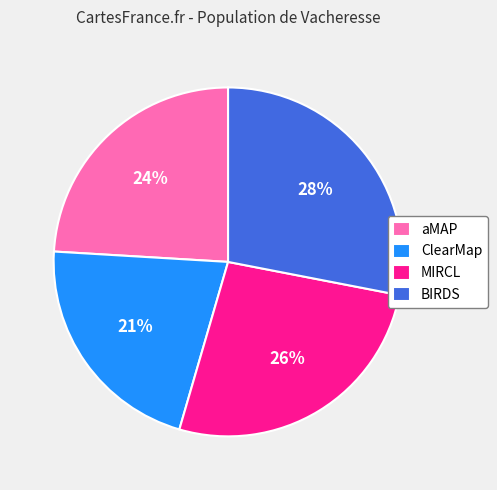

Is it true that ClearMap is 21% of the pie?

True